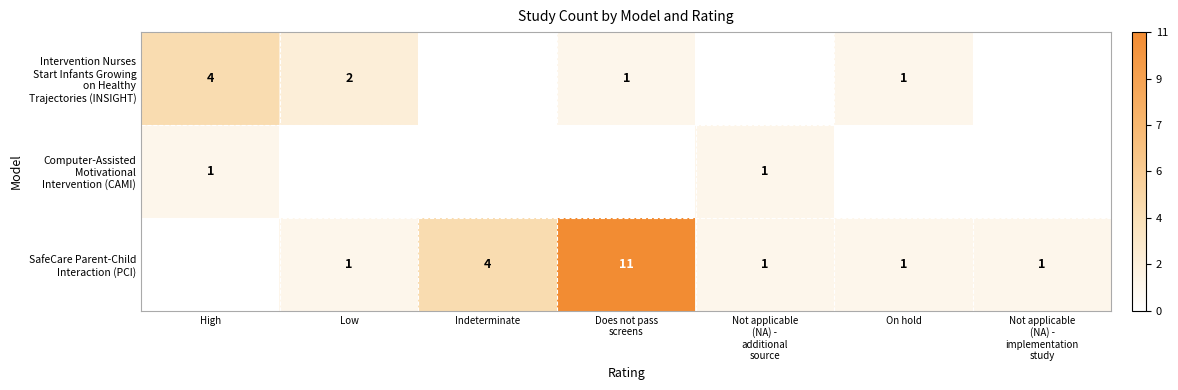

The value of Computer-Assisted Motivational Intervention (CAMI) at Does not pass screens is 0. True or false?

True